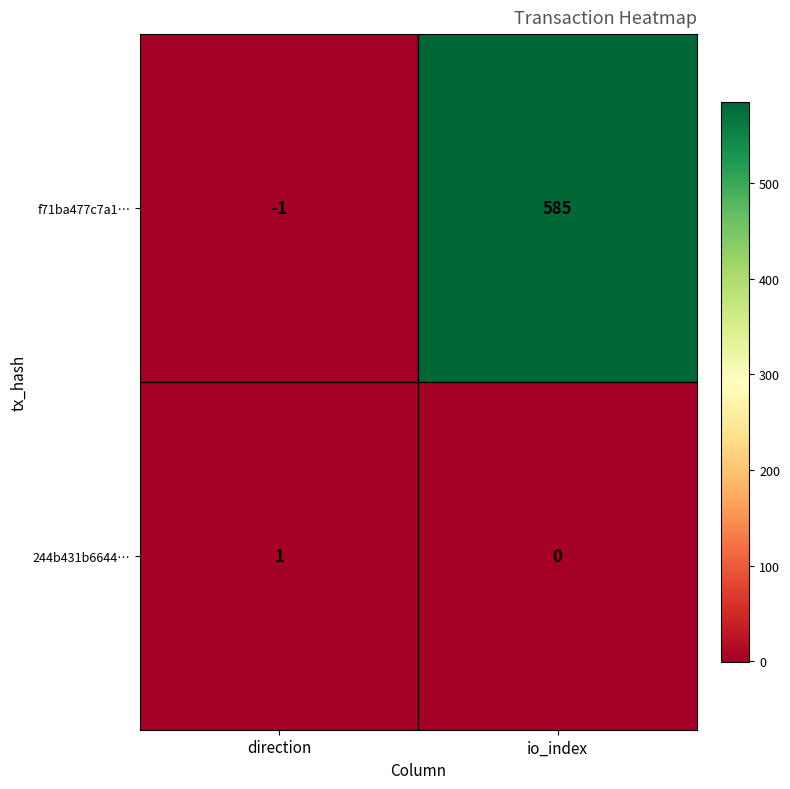

What is the minimum value shown in the chart?

-1